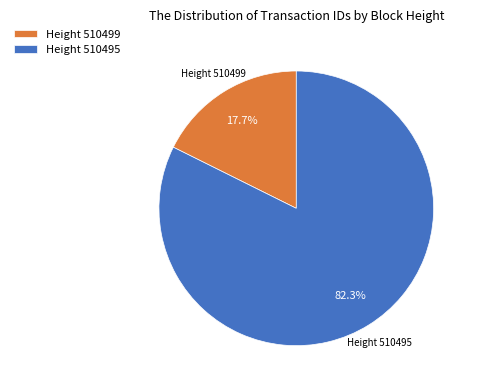

Which category accounts for the majority?

Height 510495